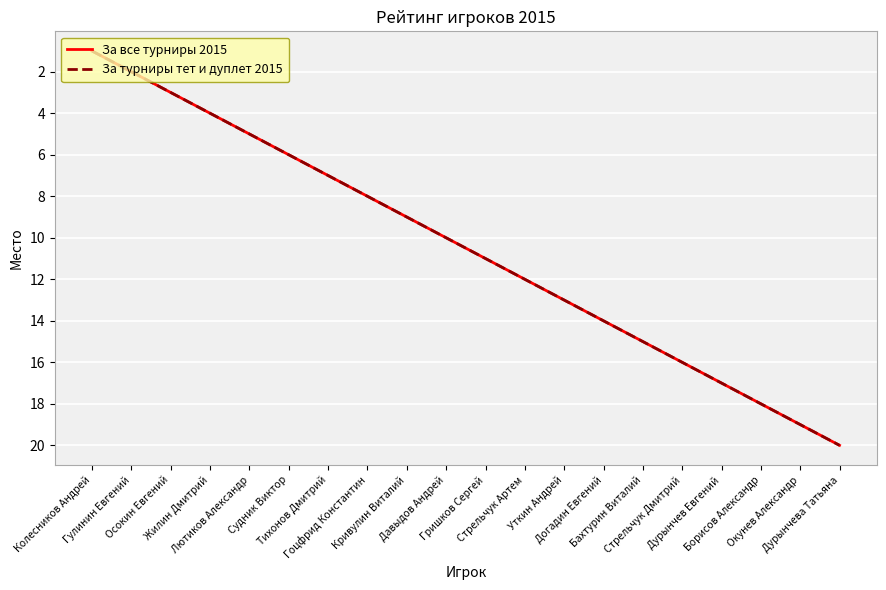

What is the maximum value for За турниры тет и дуплет 2015?

20